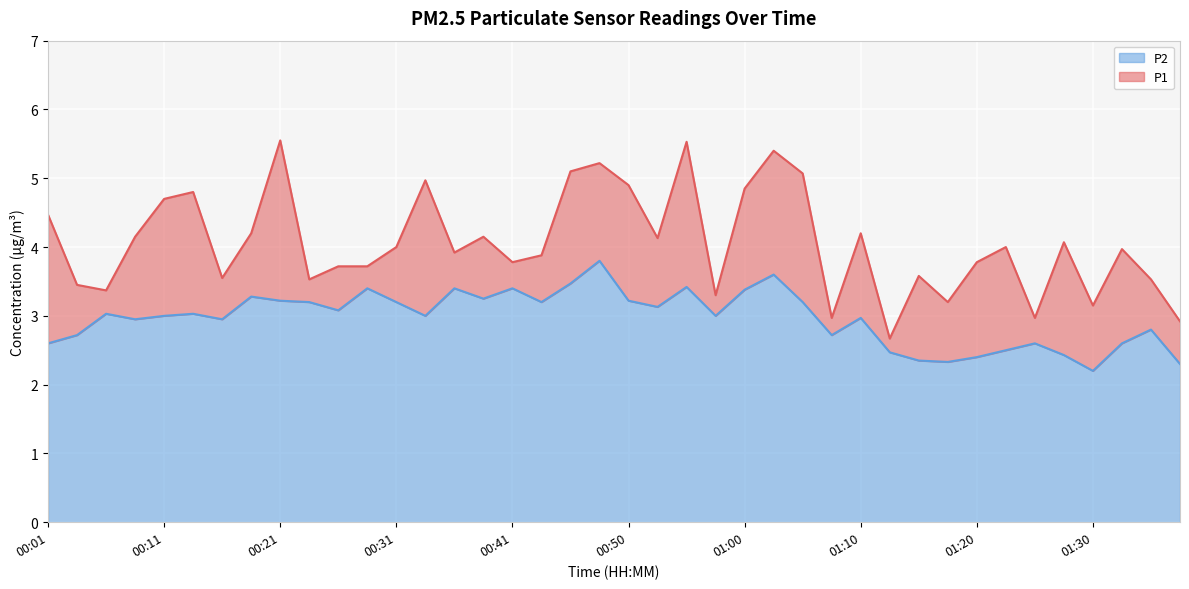

Rank the series at 00:19 from lowest to highest value.

P2, P1